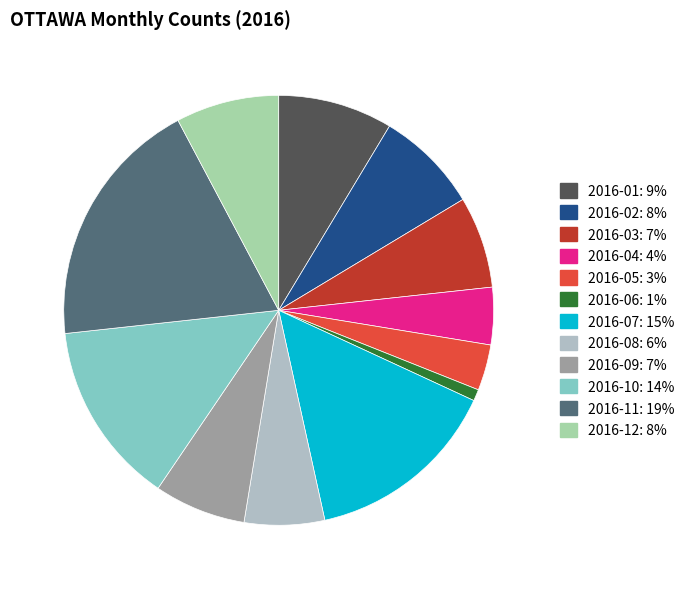

To the nearest percent, what is the difference between the largest and smallest slice percentages?

18%